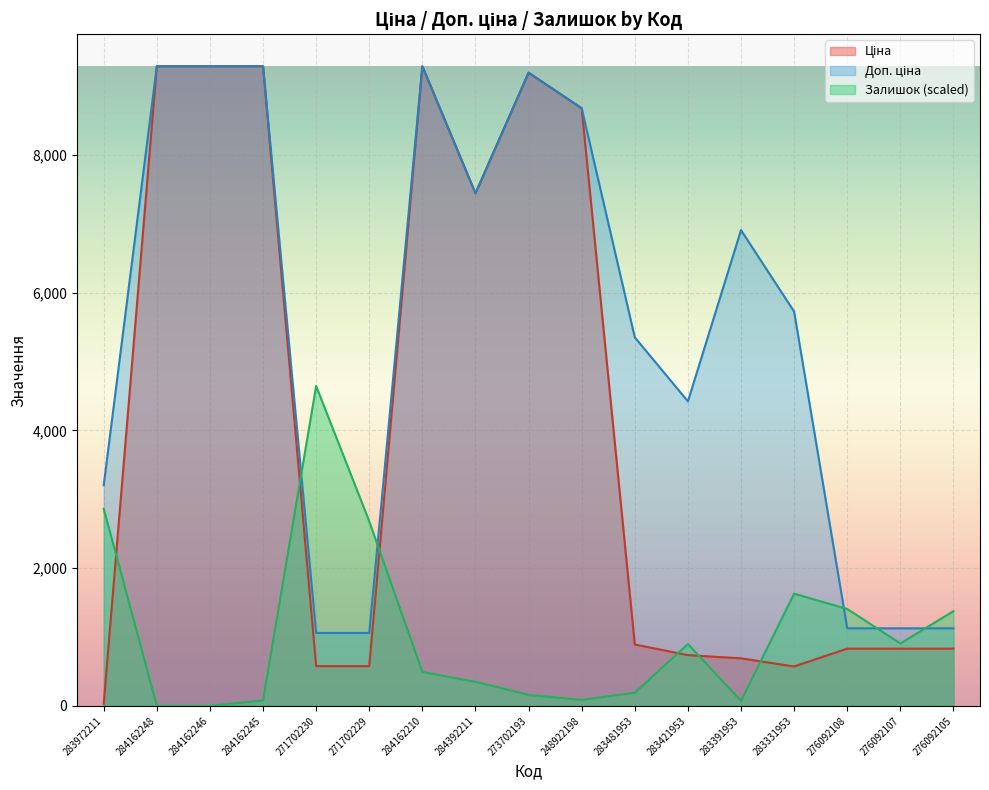

What is the value of the Залишок point at the 15th from the left?

1407.9